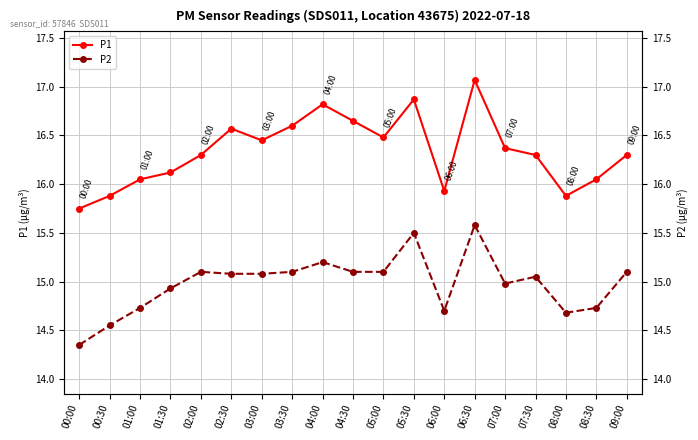

Is it true that P1 equals 16.1 at 01:30?

True